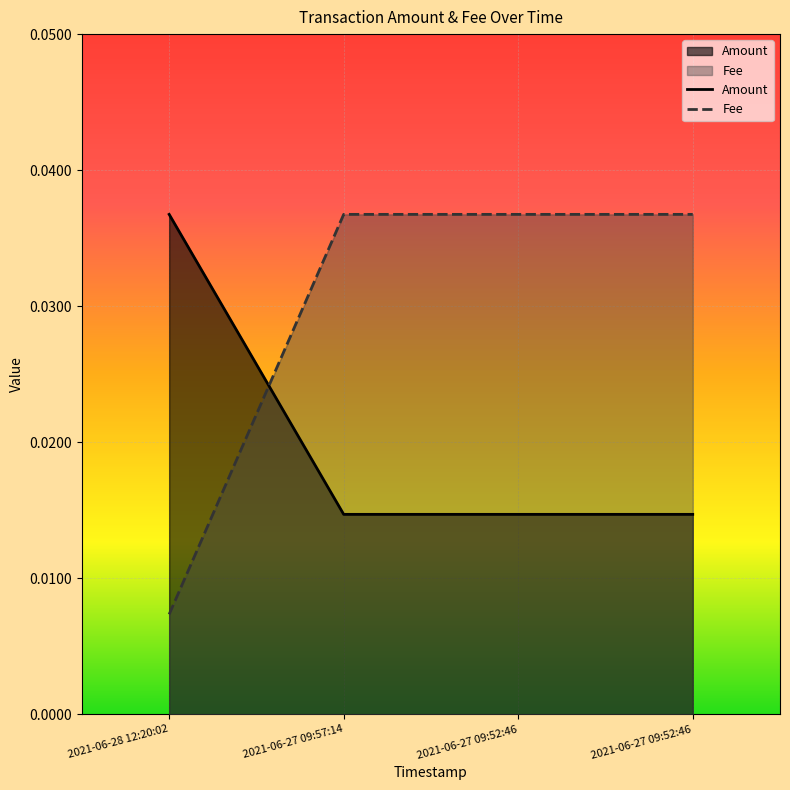

True or false: Amount has a value of 0.0 at 2021-06-27 09:57:14.

True